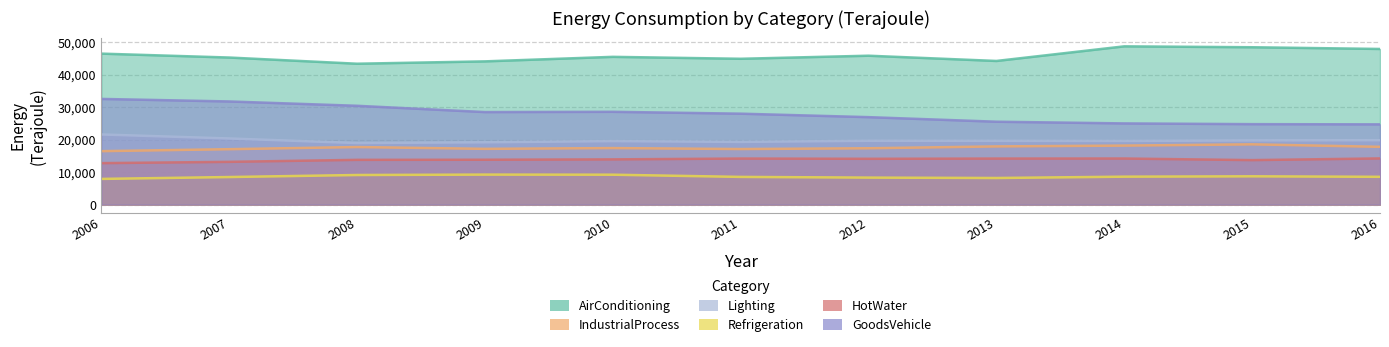

True or false: Refrigeration and AirConditioning intersect in this chart.

False